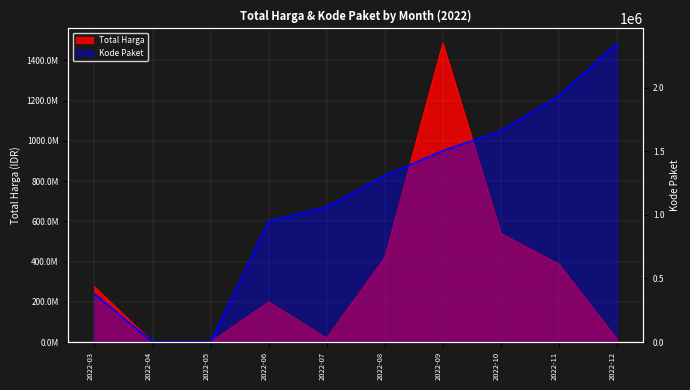

What are all the series names shown in the legend?

Total Harga, Kode Paket